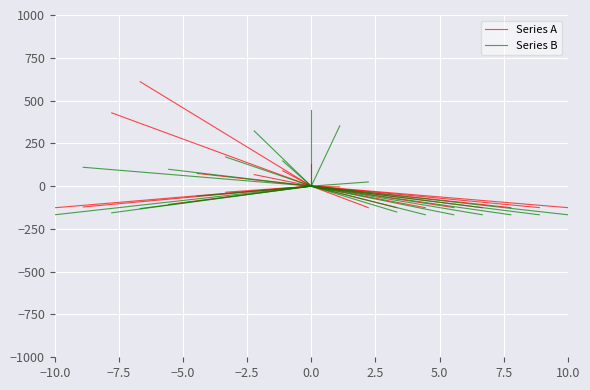

What is the label of the 1st point from the left?

−10.0